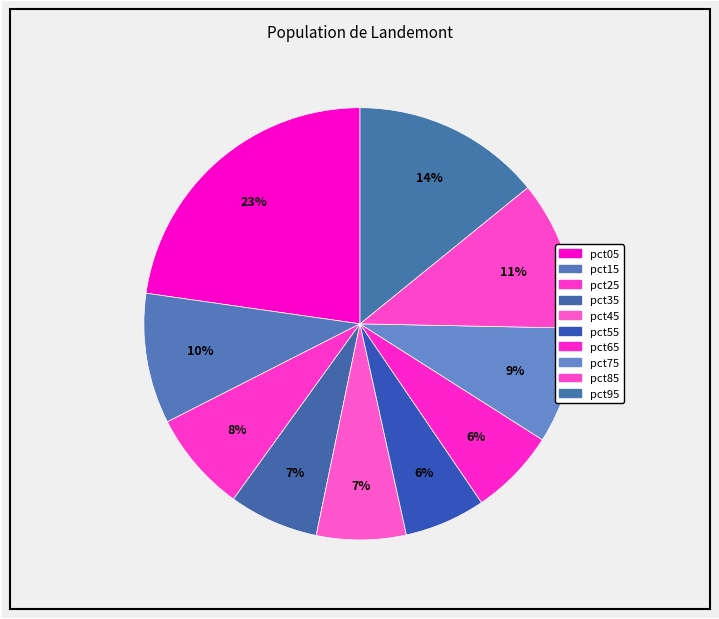

How many segments does this pie chart have?

10